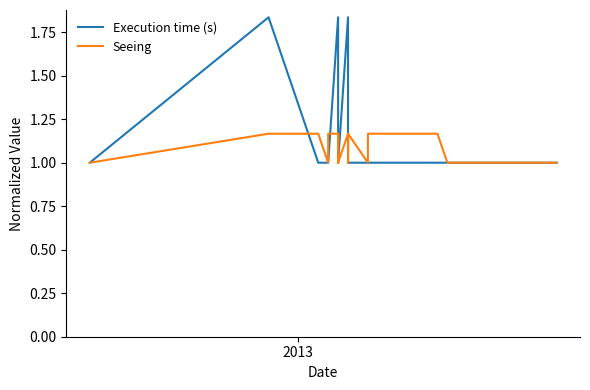

Is it true that Seeing equals 0.6 at 13?

False